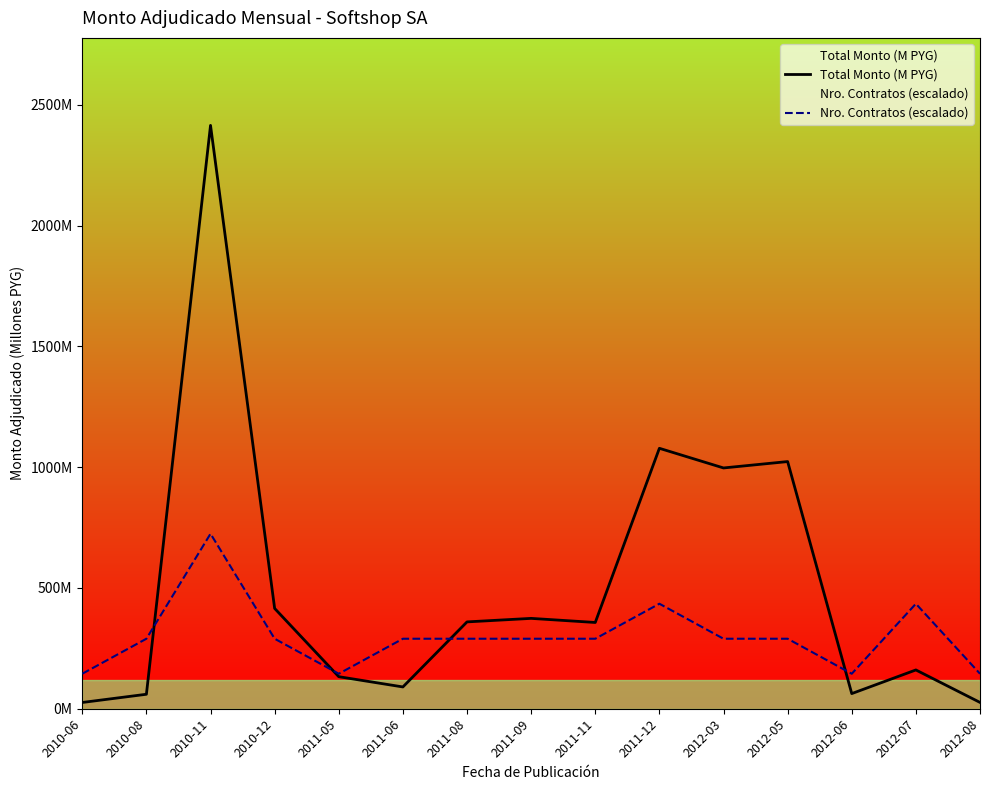

Which series ends up on top after the final intersection of Nro. Contratos (escalado) and Total Monto (M PYG)?

Nro. Contratos (escalado)